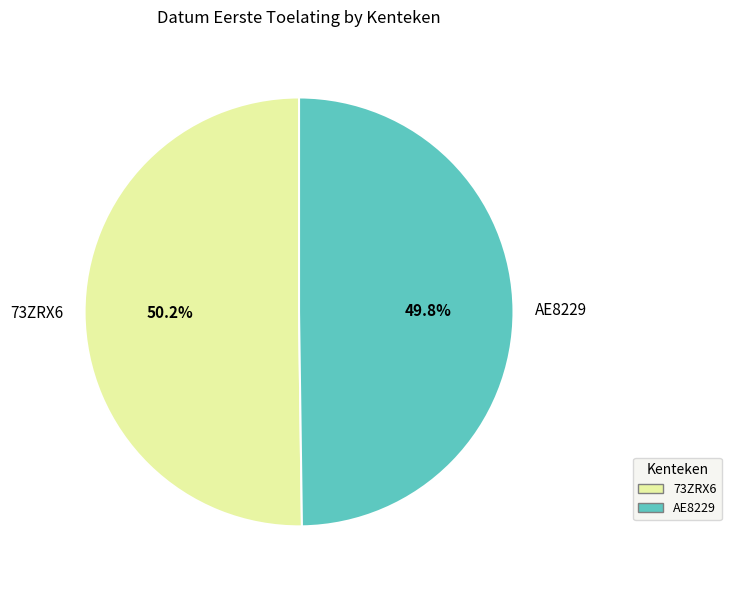

Approximately how many times larger is the value at 73ZRX6 compared to AE8229?

1.0